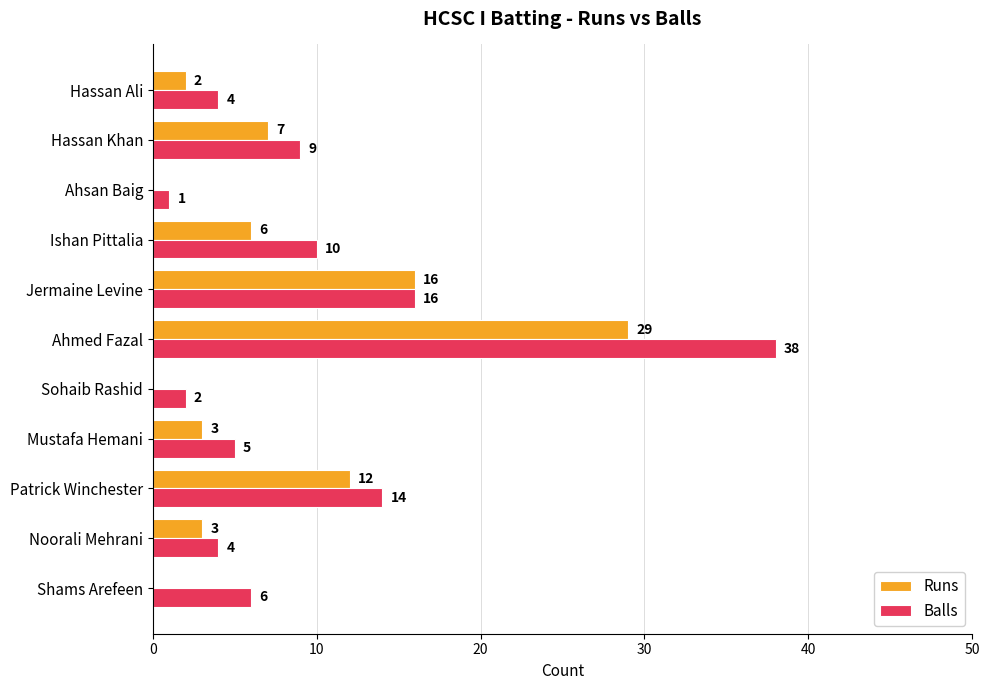

Which series changed the most between Patrick Winchester and Jermaine Levine?

Runs